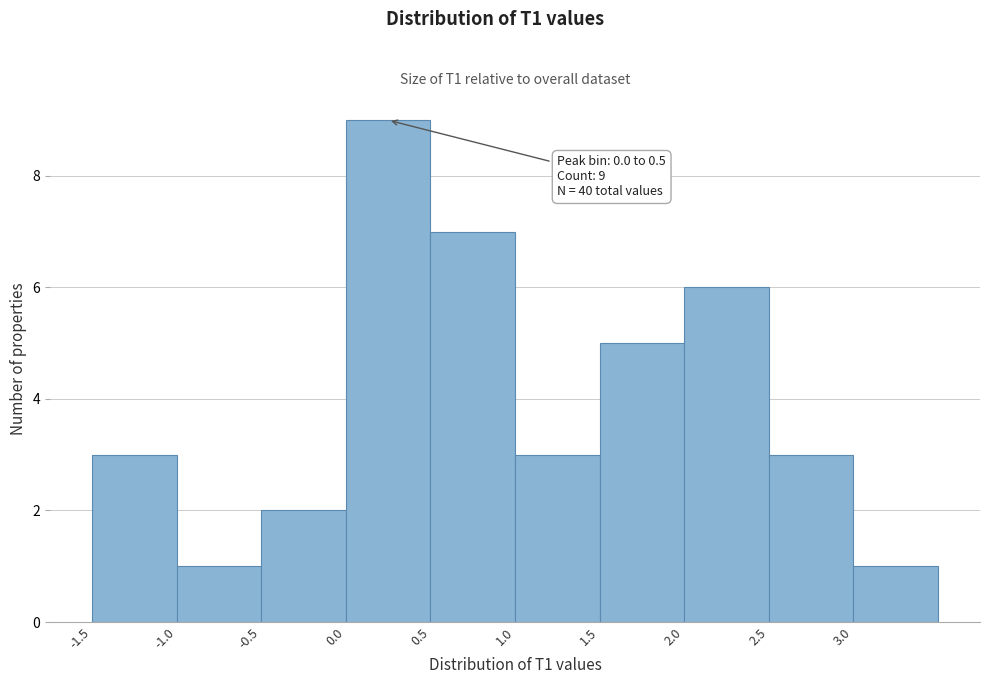

Over which range of the x-axis is the bar tallest?

0.0 to 0.5